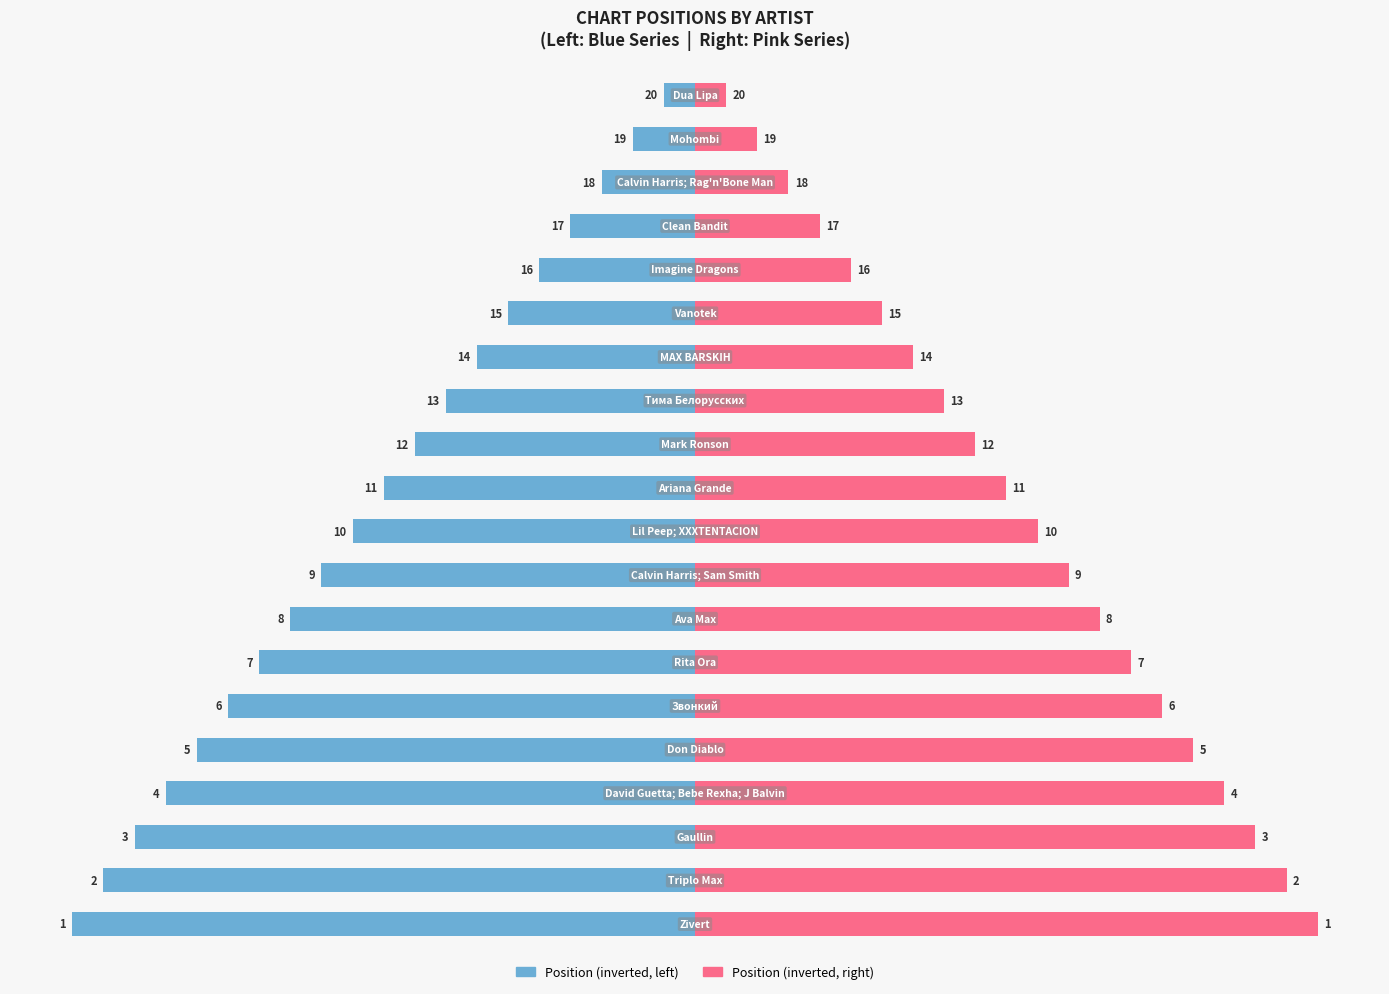

Which series has the widest spread of values?

Position (left)